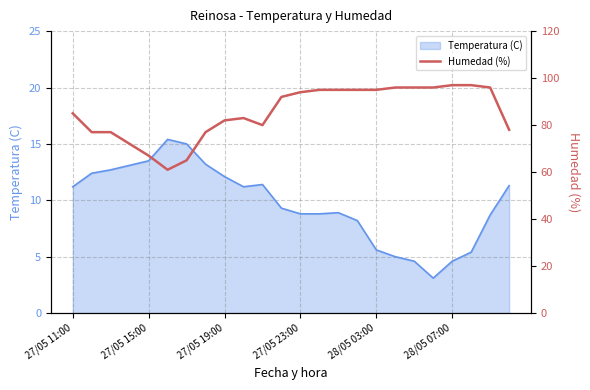

What is the smallest value displayed?

61